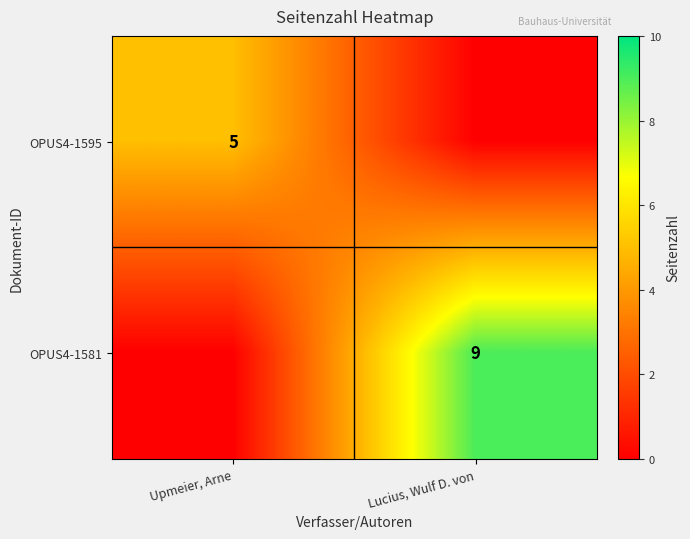

The OPUS4-1581 series shows 4 at Lucius, Wulf D. von. True or false?

False